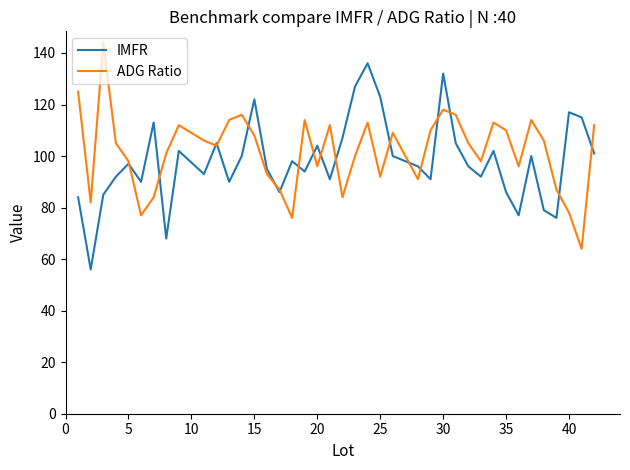

Count the number of data series in this chart.

2